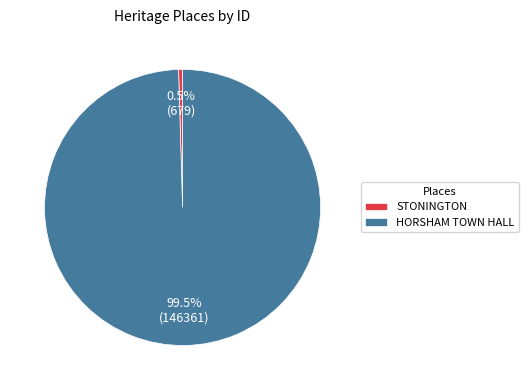

Which slice represents more than half of the pie?

HORSHAM TOWN HALL